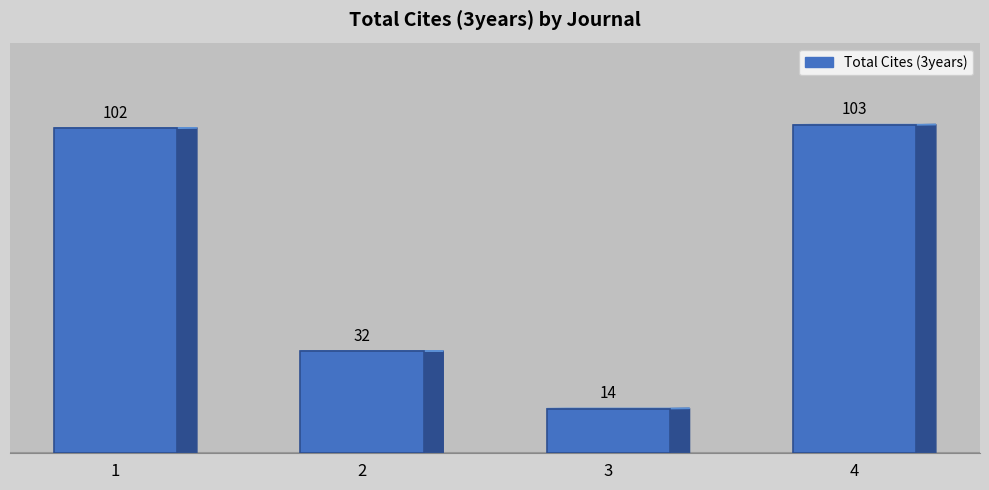

What is the difference between the second highest and second lowest values?

70